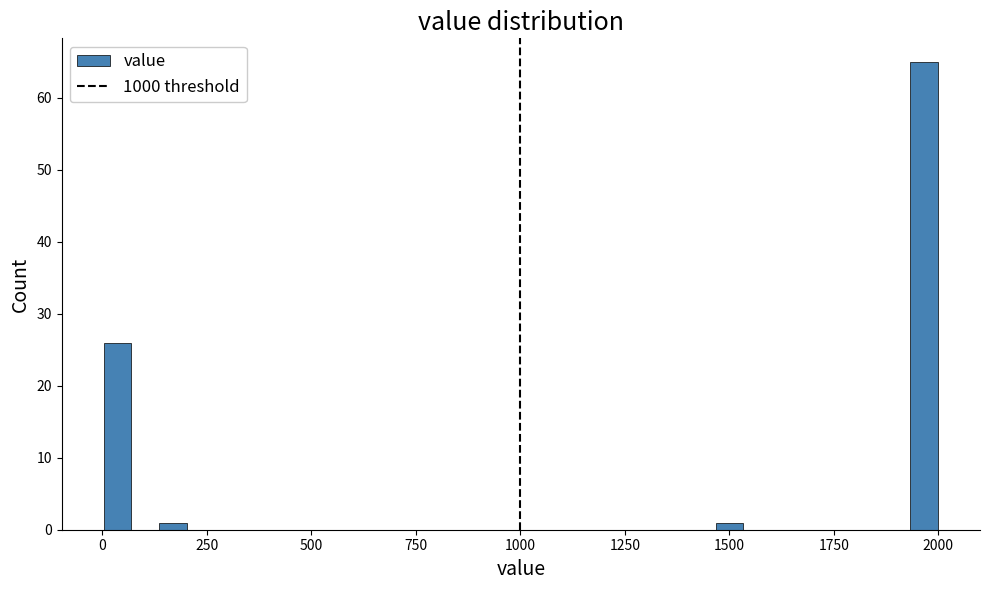

Around what value on the x-axis is the tallest bar? Give the approximate position of its centre, as read against the axis.

1950